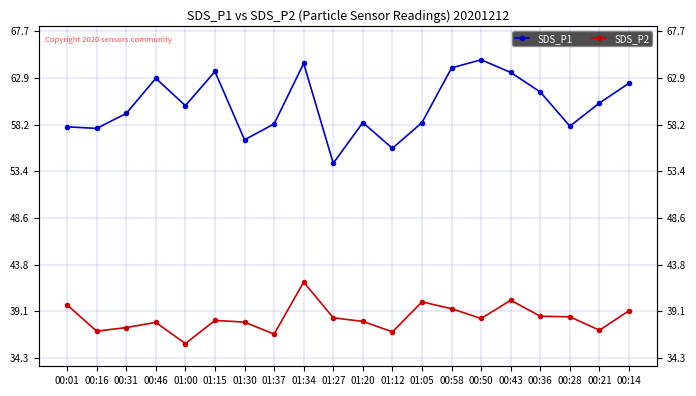

How many series are shown in this chart?

2